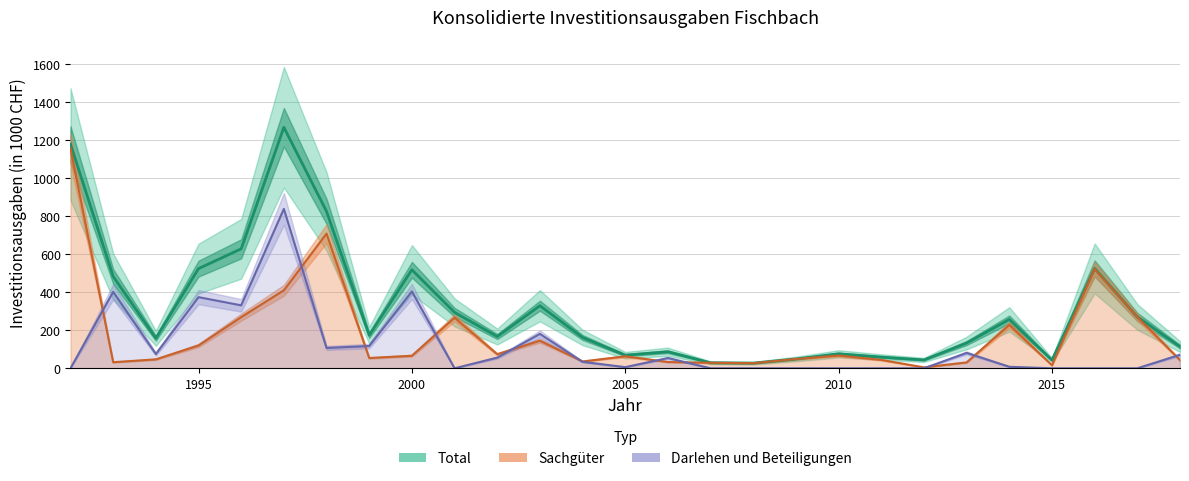

How many positive values does the Darlehen und Beteiligungen series have?

16